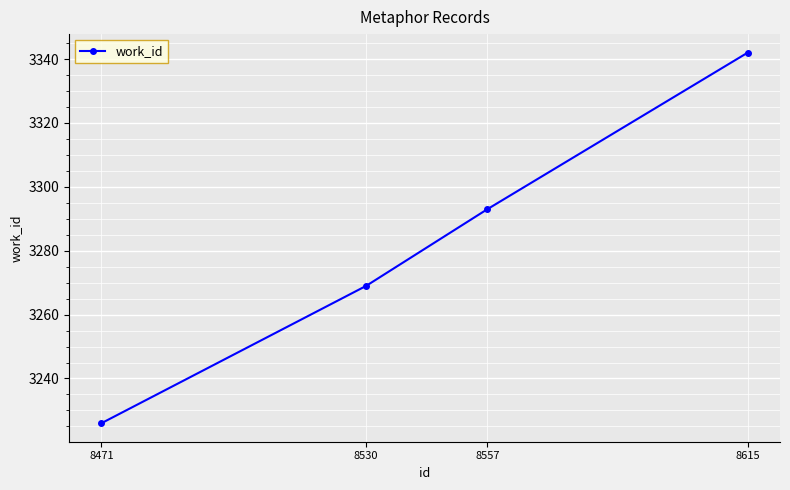

Is this an area chart (filled region under the line)?

No